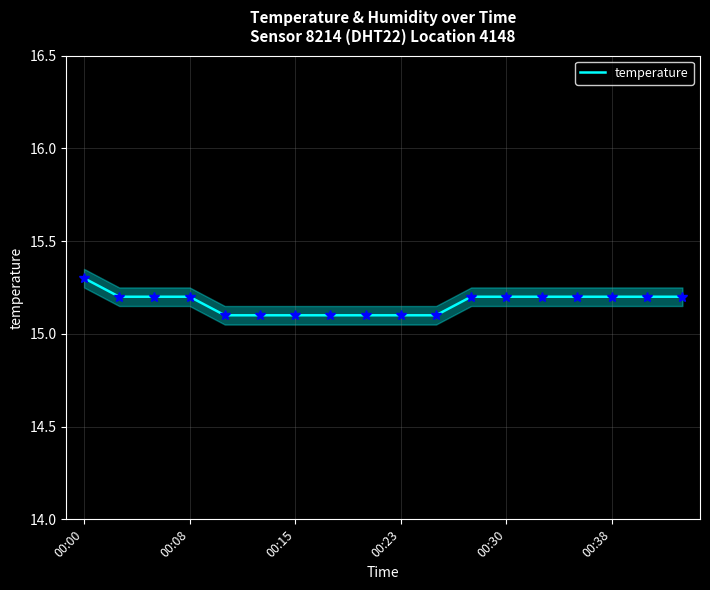

What is the average value?

15.2